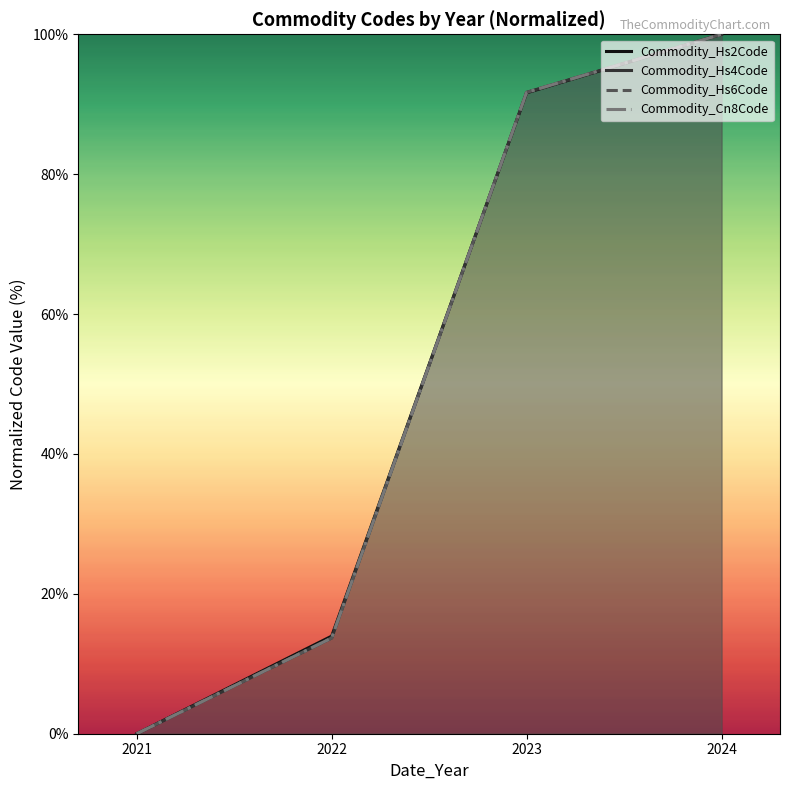

What is the spread (max minus min) of values at 2022?

0.3